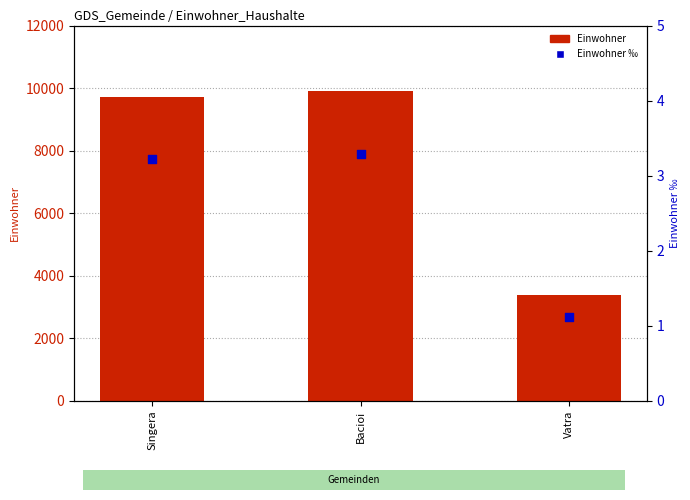

At how many categories does at least one series exceed 9467?

2